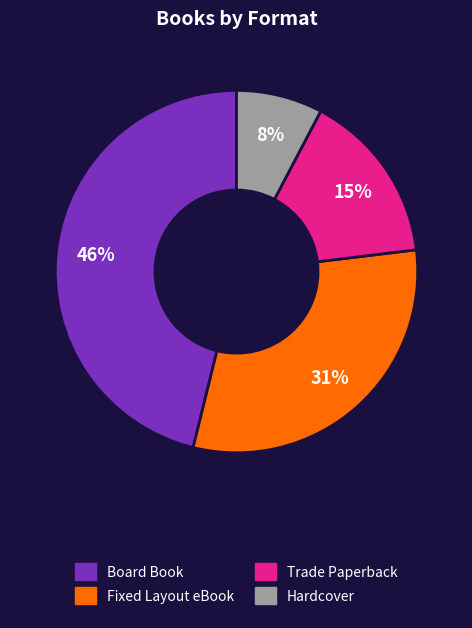

The Fixed Layout eBook slice represents 31% of the pie. True or false?

True